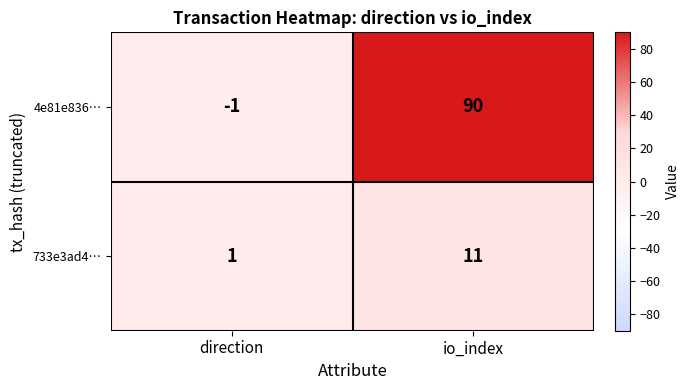

What is the smallest value displayed?

-1